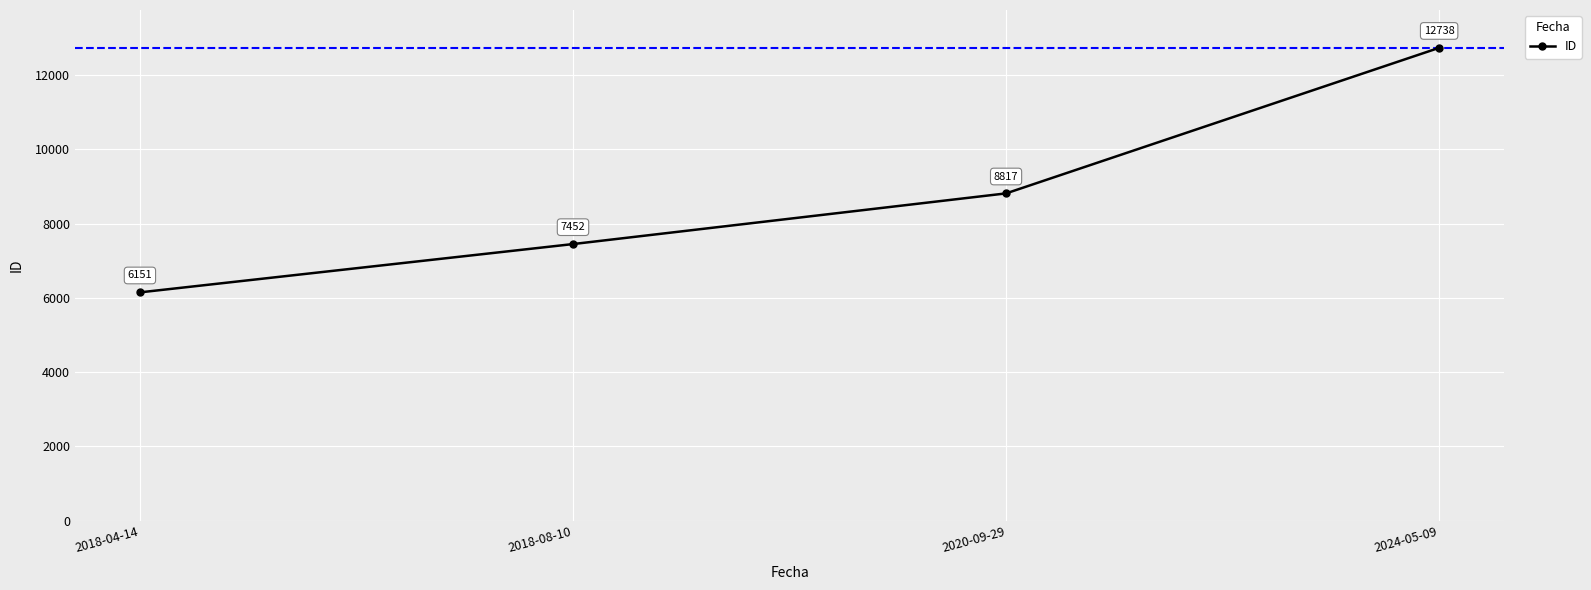

What is the difference between the second highest and second lowest values?

1365